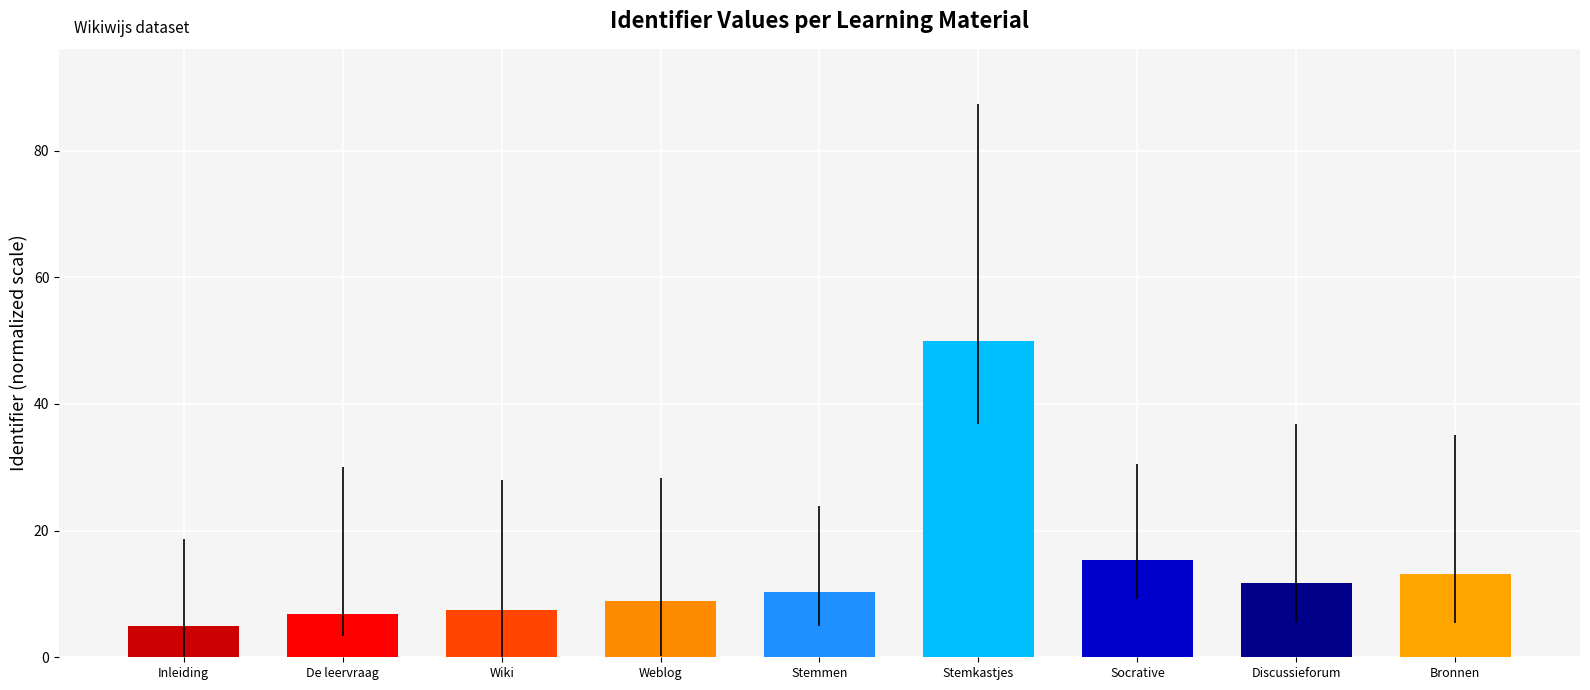

What is the average value?

14.3